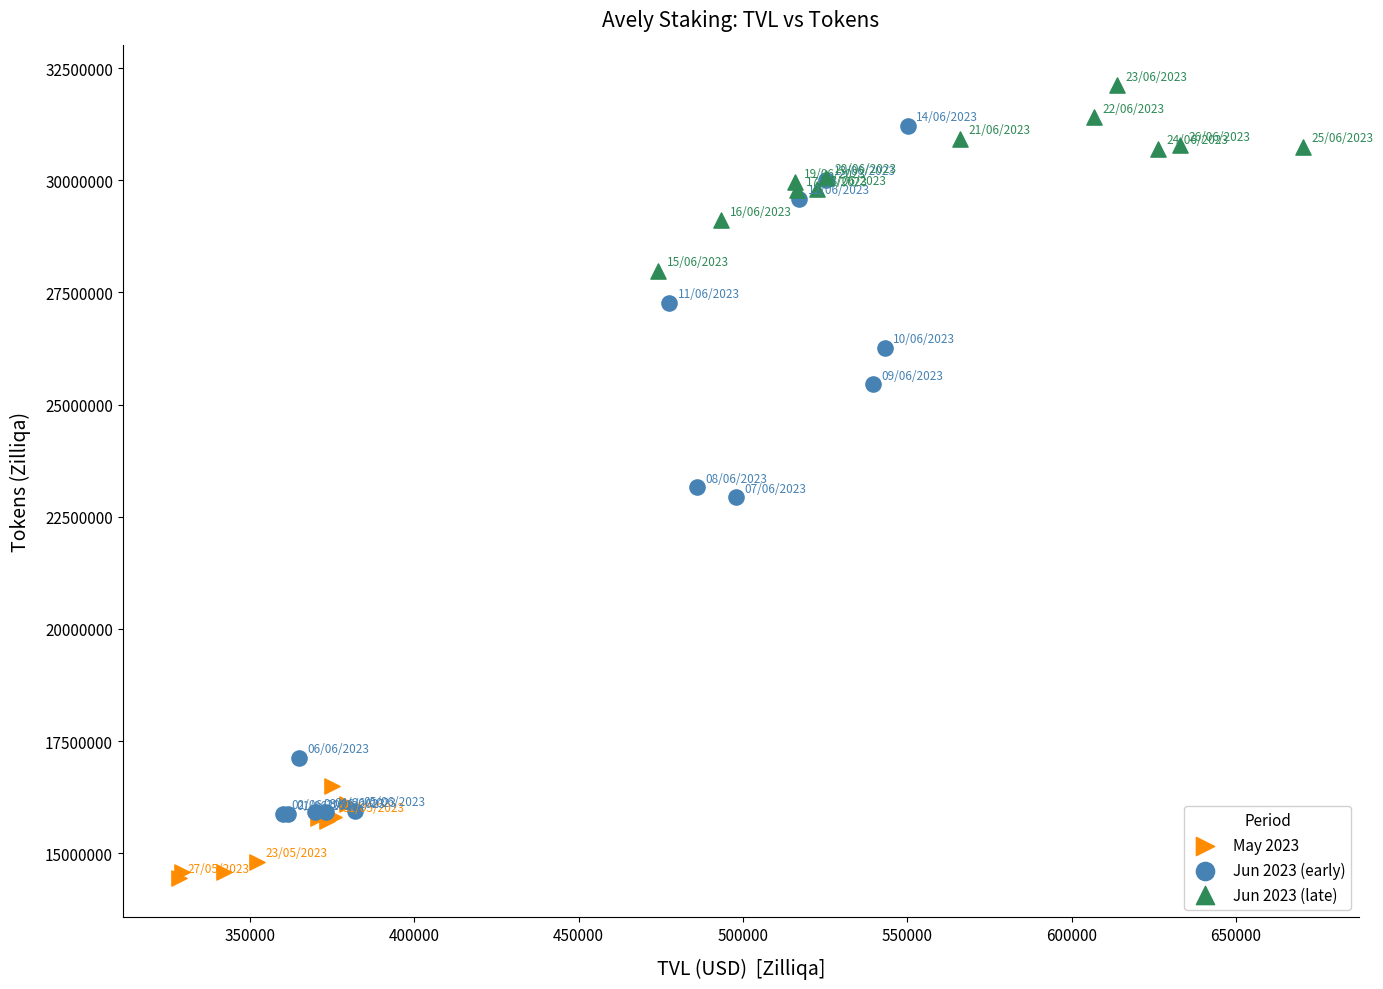

Which series reaches the minimum Y coordinate?

May 2023